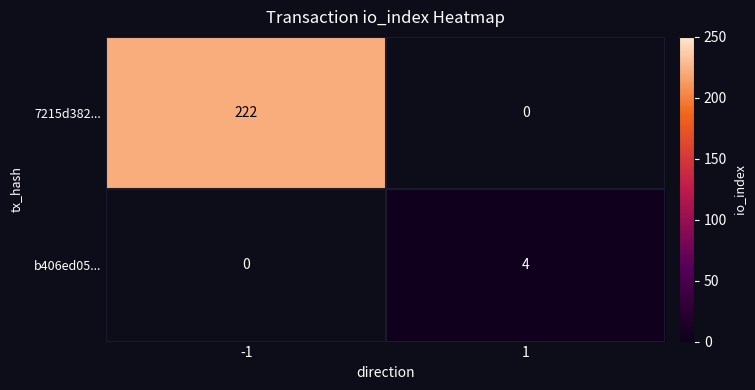

Which series has the widest spread of values?

7215d382...